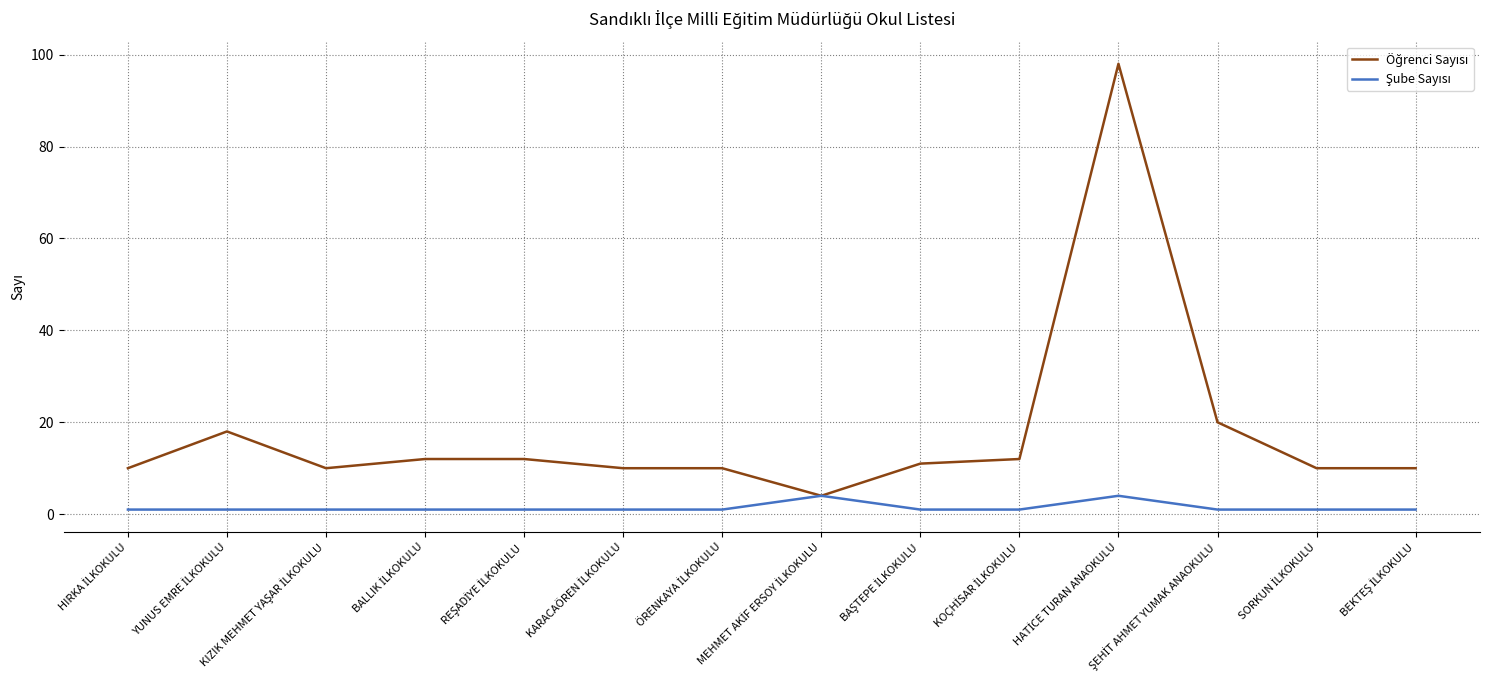

What is the greatest value displayed?

98